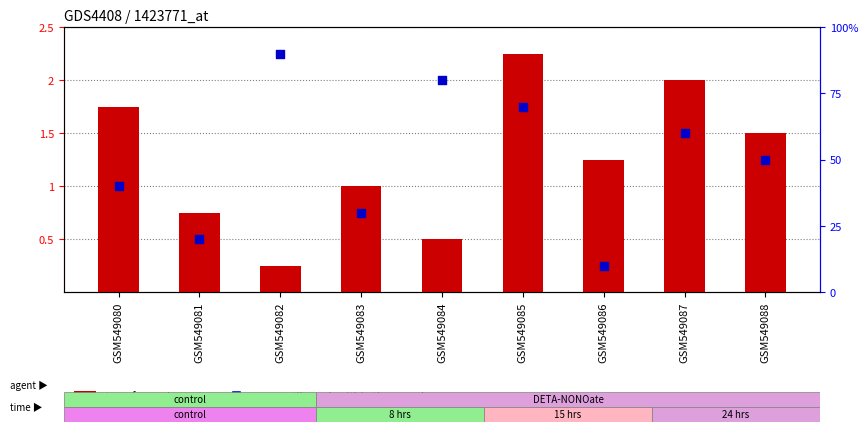

Which series reaches the maximum Y coordinate?

percentile rank within the sample